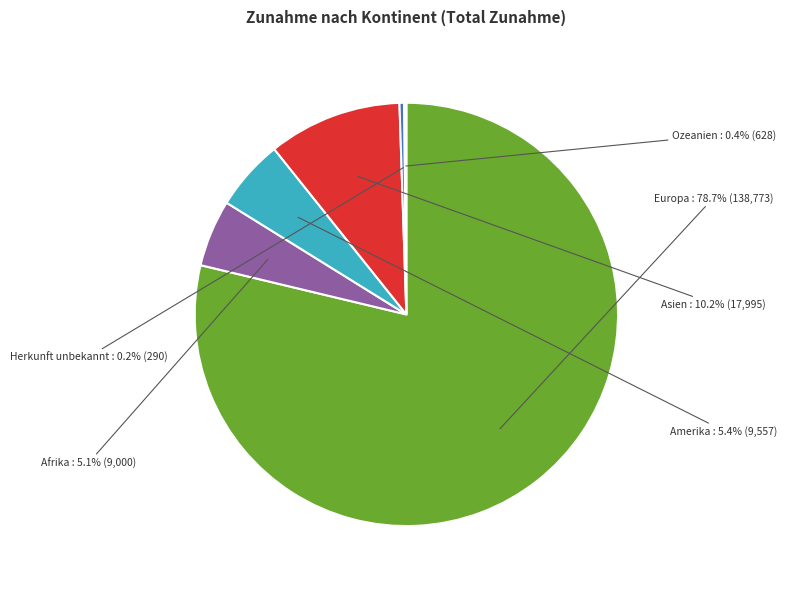

Which slice is the largest?

Europa